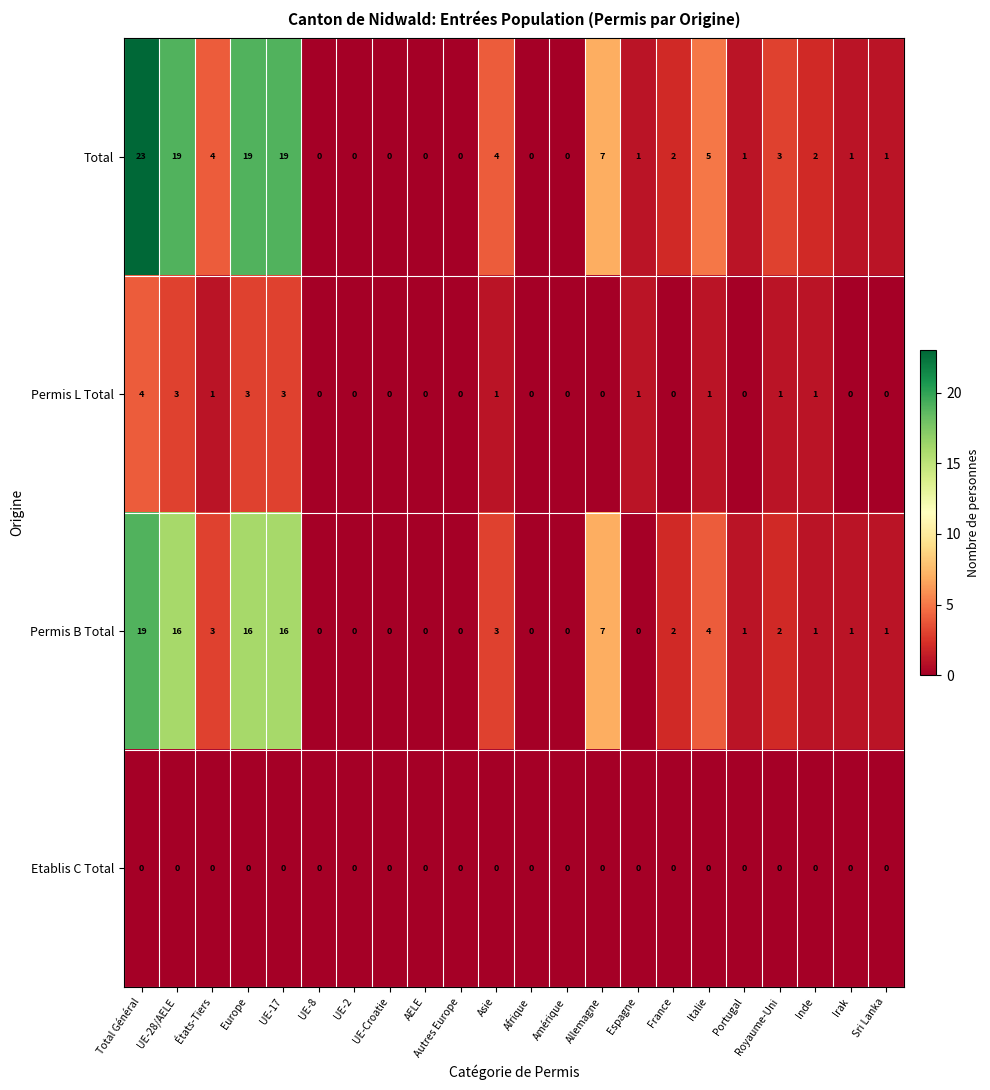

Where does the Permis B Total series first go above 1?

Total Général